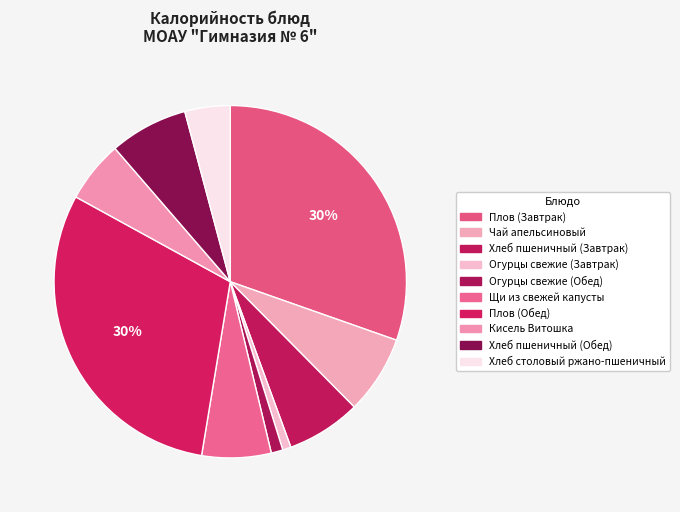

To the nearest percent, what is the difference between the Плов (Обед) and Хлеб столовый ржано-пшеничный slice percentages?

26%